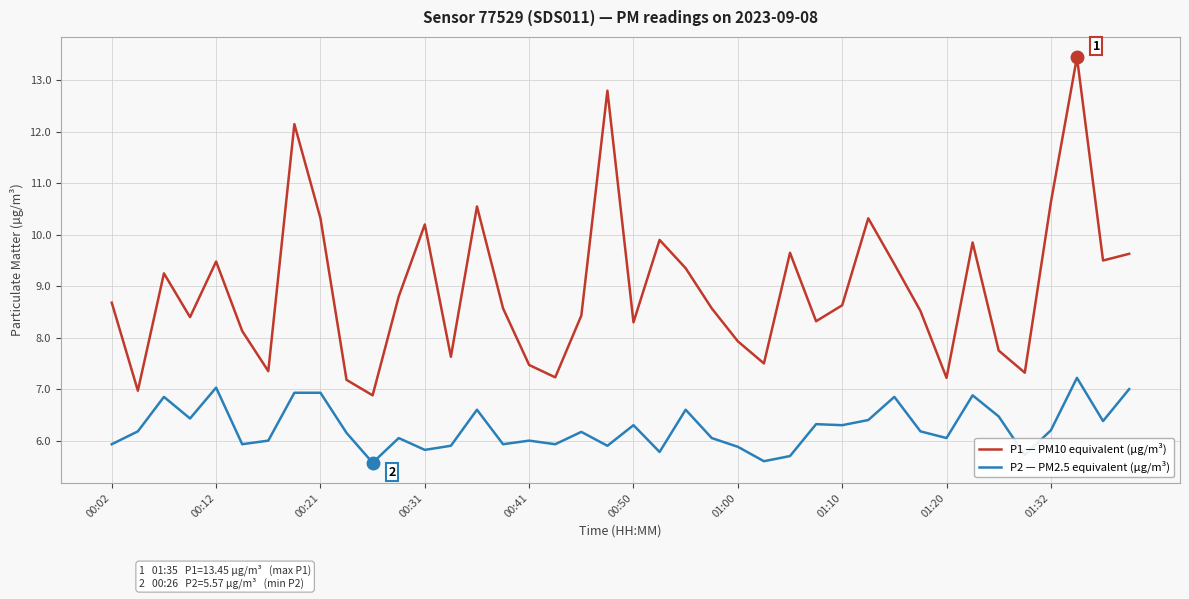

Rank the series by their maximum value, from lowest to highest.

P2 — PM2.5 equivalent (µg/m³), P1 — PM10 equivalent (µg/m³)